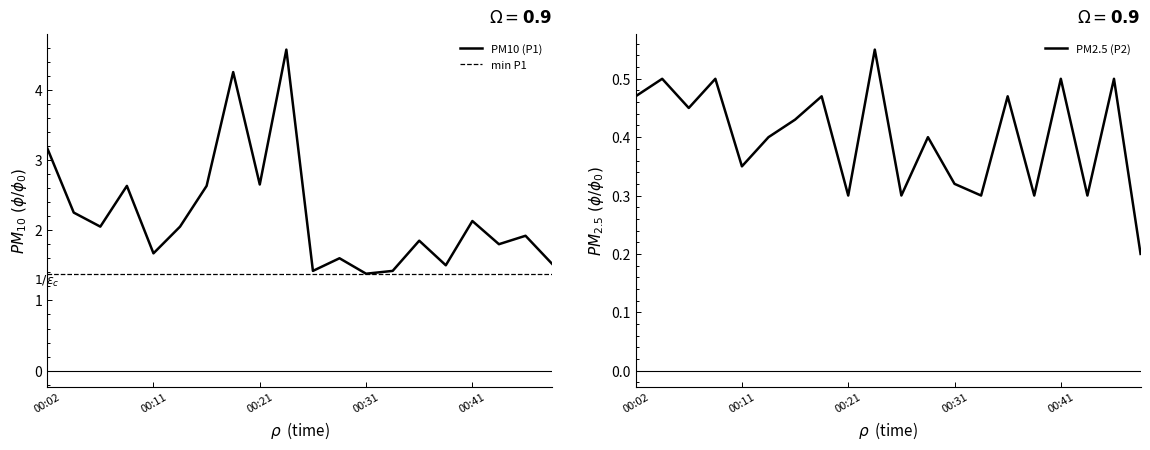

How many data points in PM10 (P1) are less than 2?

10